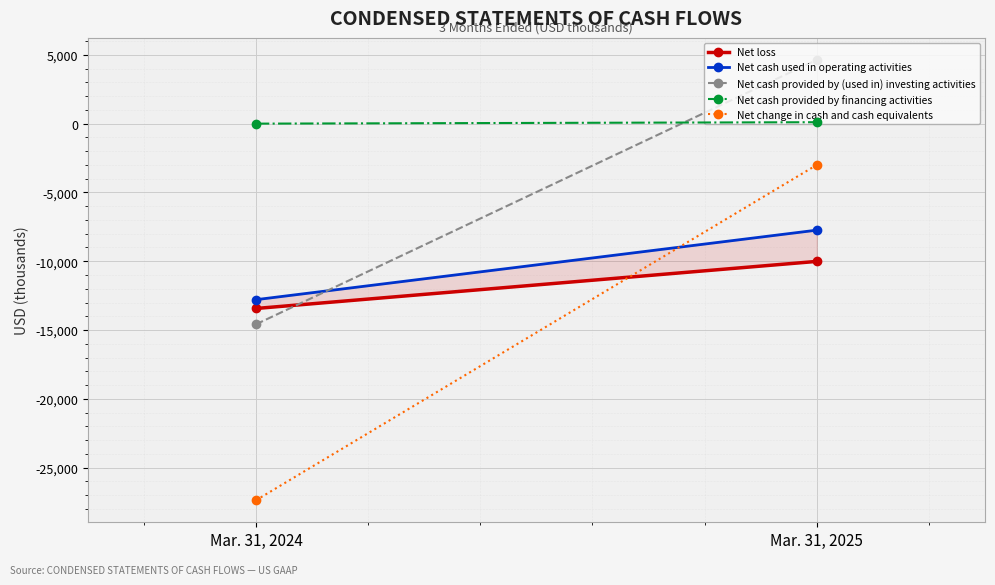

Count the number of data series in this chart.

5